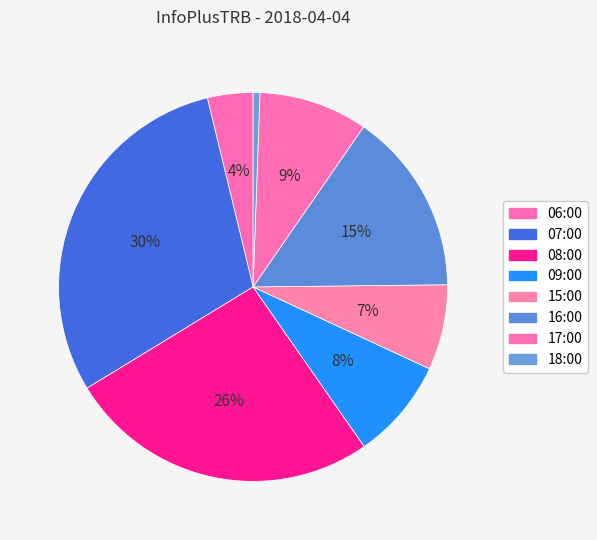

Approximately how many times larger is the value at 17:00 compared to 07:00?

0.3